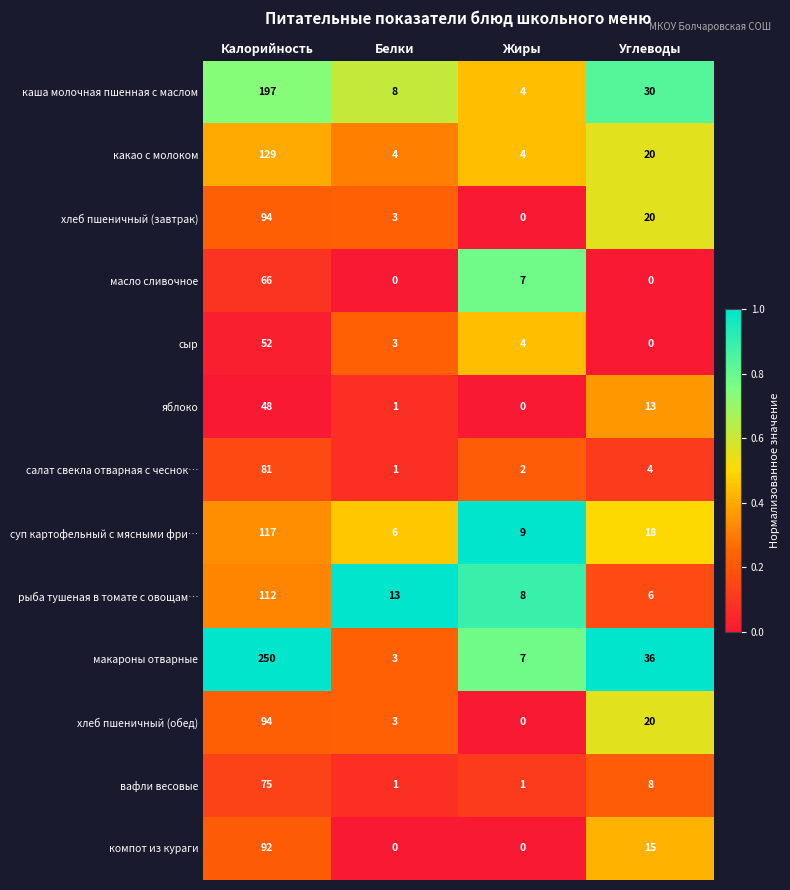

List the labels in order of хлеб пшеничный (завтрак) value, largest first.

Калорийность, Углеводы, Белки, Жиры